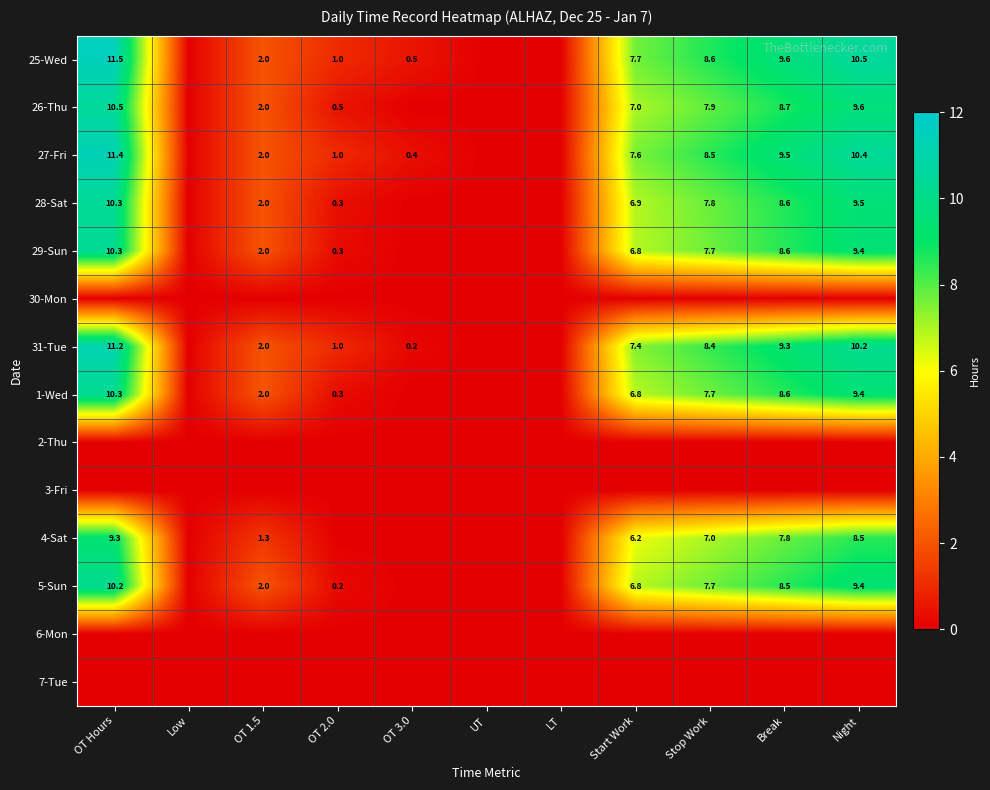

What is the difference between the 29-Sun values at Break and OT 1.5?

6.6